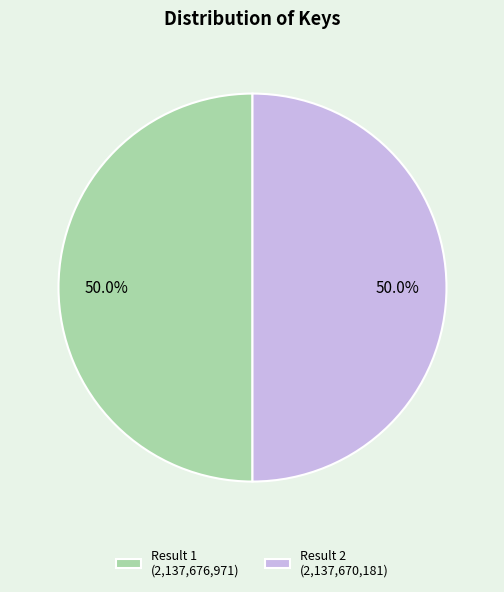

What is the ratio of the value at Result 1 (2,137,676,971) to the value at Result 2 (2,137,670,181)?

1.0